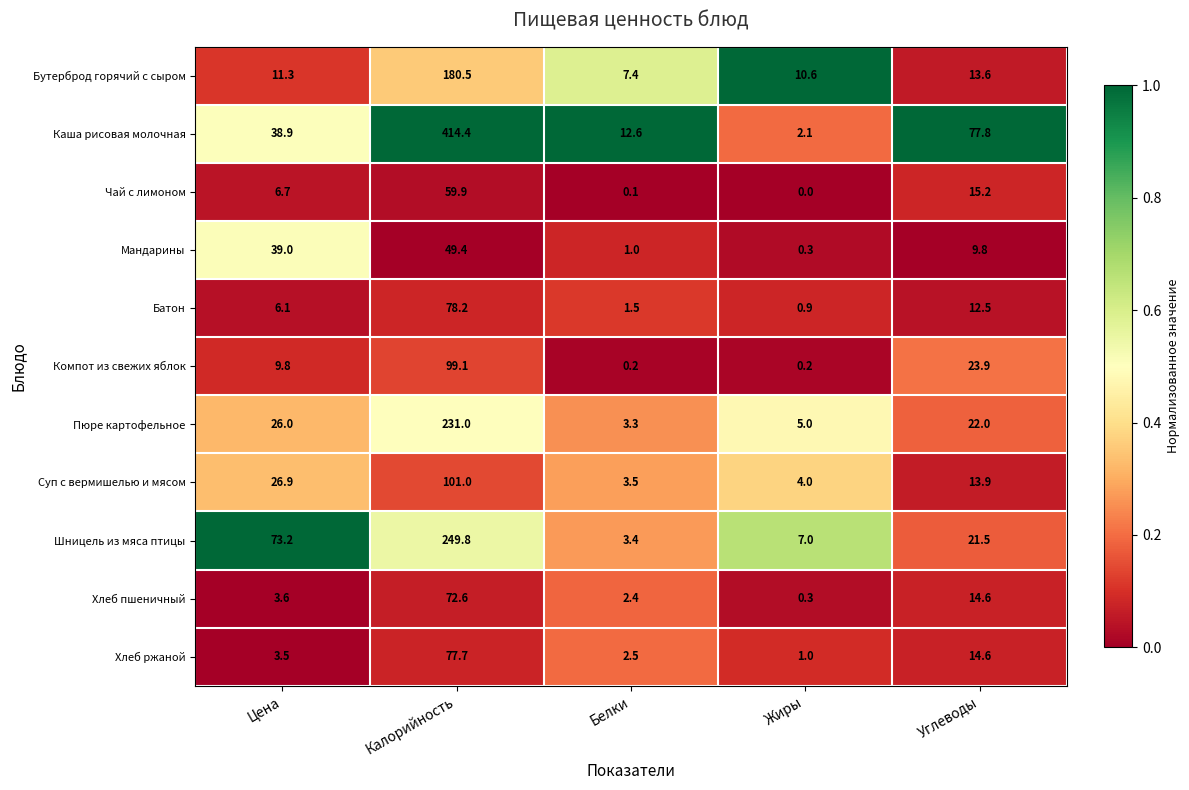

Rank the series by their maximum value, from highest to lowest.

Каша рисовая молочная, Шницель из мяса птицы, Пюре картофельное, Бутерброд горячий с сыром, Суп с вермишелью и мясом, Компот из свежих яблок, Батон, Хлеб ржаной, Хлеб пшеничный, Чай с лимоном, Мандарины